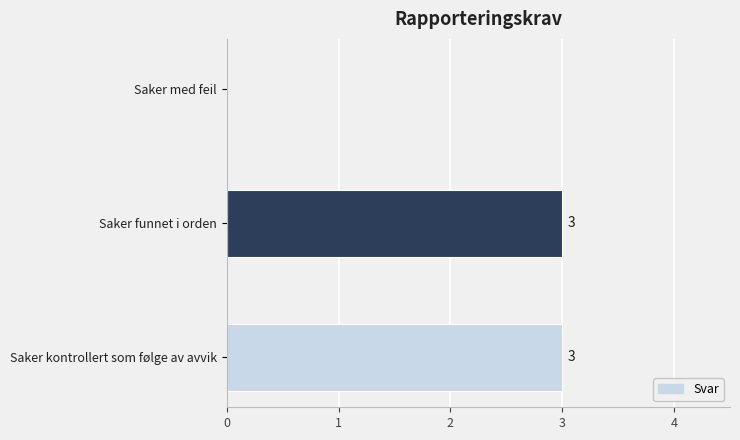

Count the values in the range 0 to 3.

3